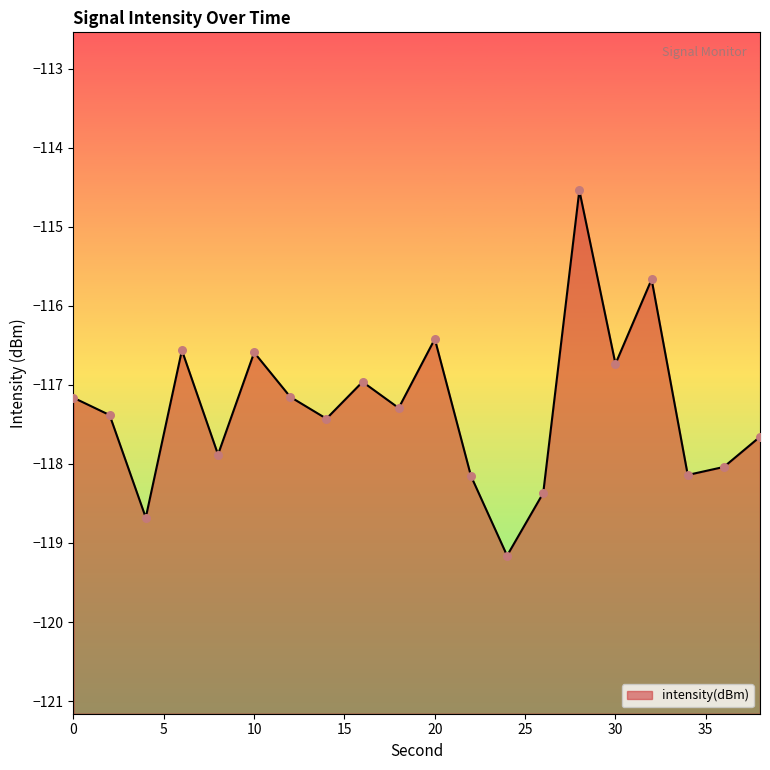

Between 14 and 28, which is larger?

28